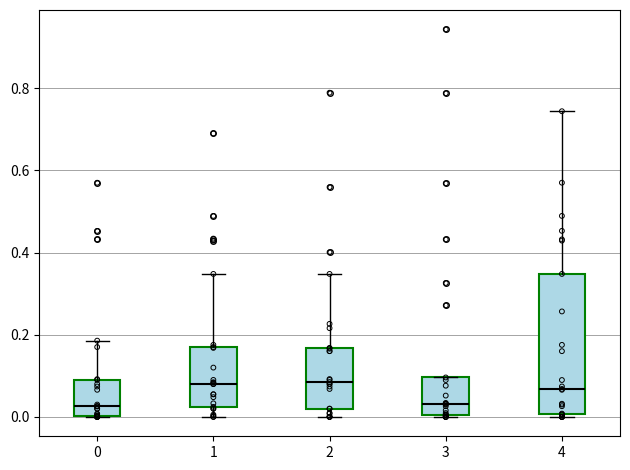

Reading left to right, transcribe this box plot: for each box, give where its median line is, the range the box spans, and where its two whiskers end, as read against the y-axis. The values are not printed on the chart, so give them approximately, as read against the axis.

0: median 0.02, box 0.00 to 0.10, whiskers 0.00 to 0.18
1: median 0.08, box 0.02 to 0.18, whiskers 0.00 to 0.34
2: median 0.08, box 0.02 to 0.16, whiskers 0.00 to 0.34
3: median 0.04, box 0.00 to 0.10, whiskers 0.00 to 0.10
4: median 0.06, box 0.00 to 0.34, whiskers 0.00 (just below the box's lower edge) to 0.74